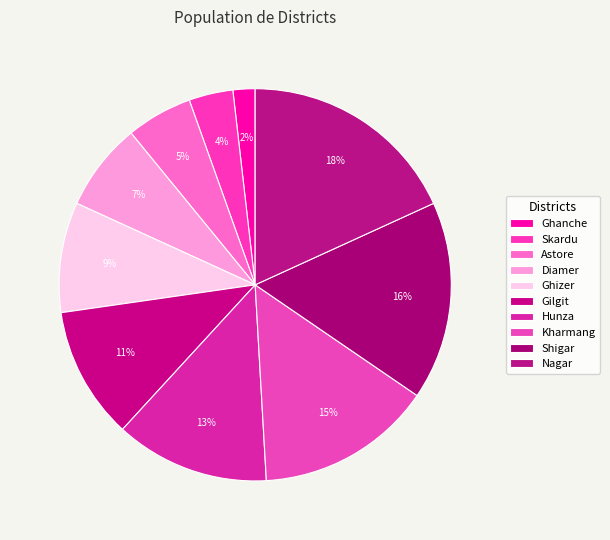

Combined, do Diamer and Shigar account for over 50%?

No